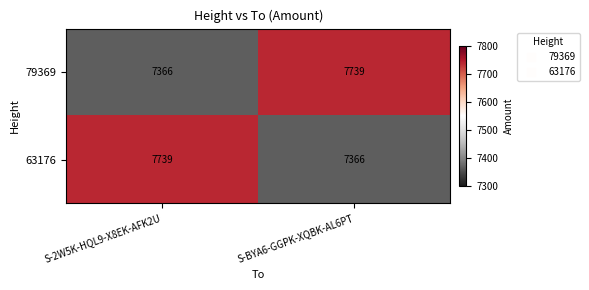

What is the approximate value of 63176 at S-2W5K-HQL9-X8EK-AFK2U, to the nearest 50?

7750